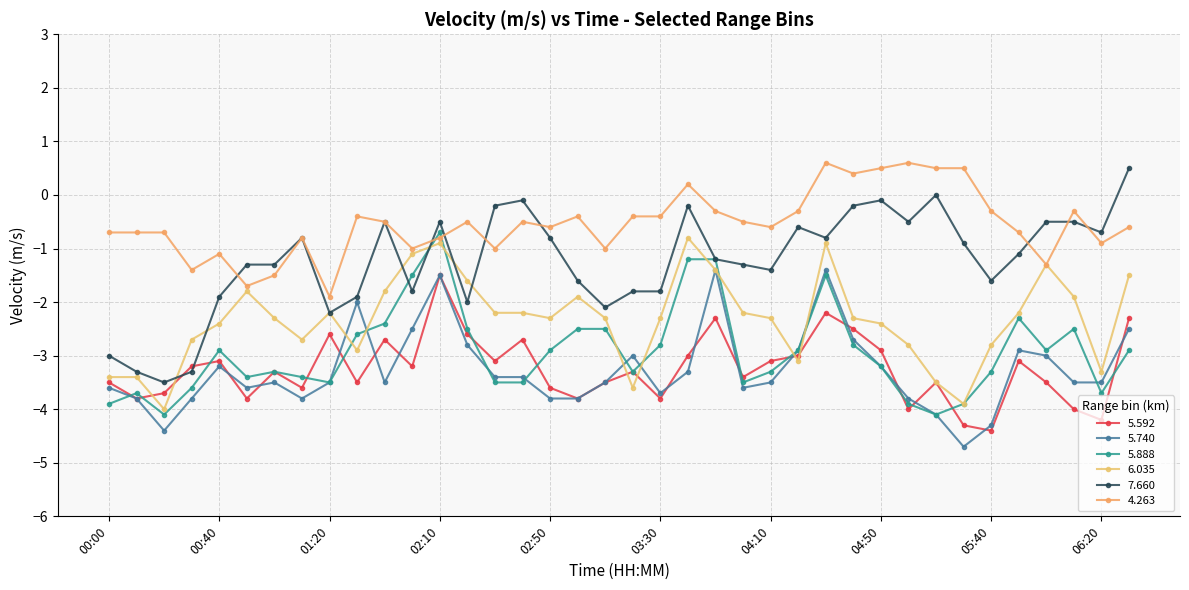

What is the label of the 15th point from the right?

04:00